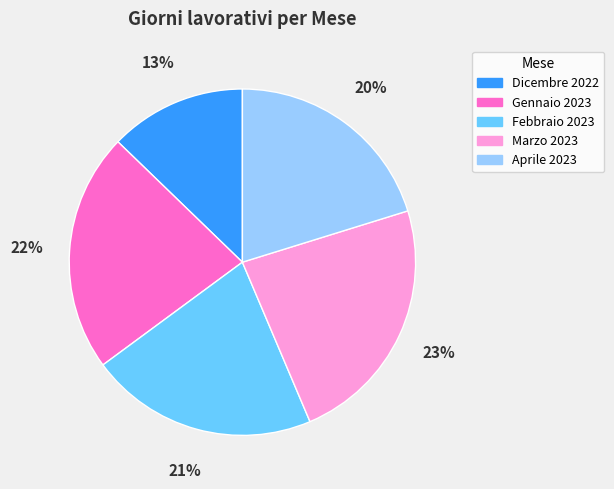

Rank the categories by value from lowest to highest.

Dicembre 2022, Aprile 2023, Febbraio 2023, Gennaio 2023, Marzo 2023